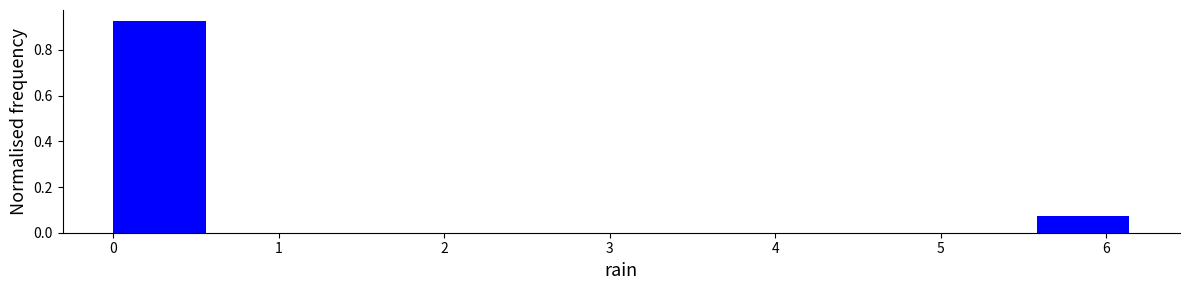

What is the height of the bar covering 0.00 to 0.62 on the x-axis? Neither the bar edges nor the heights are printed on the chart, so give them approximately, as read against the axes.

0.92